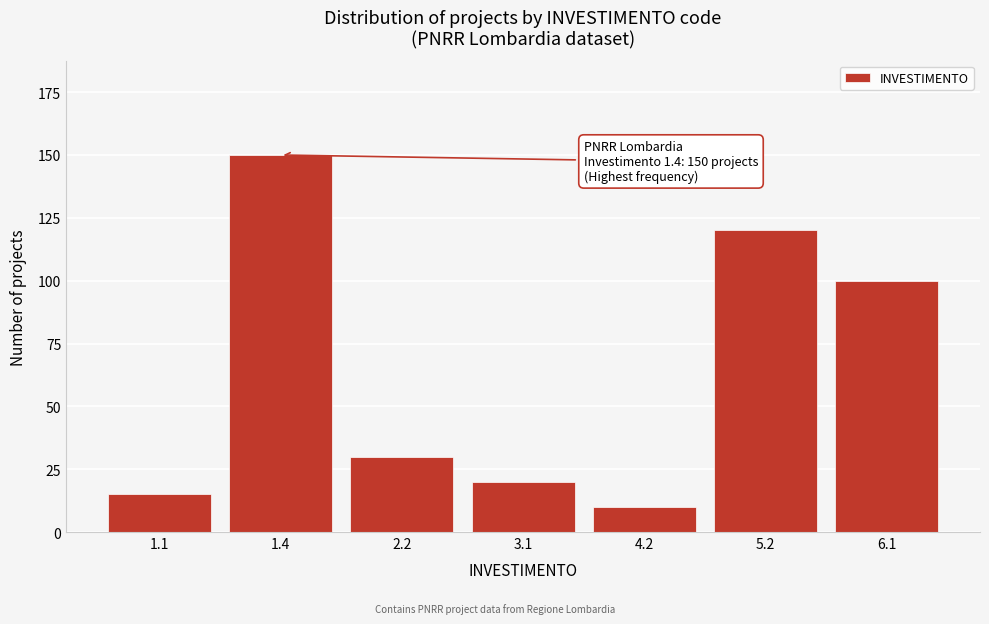

Reading left to right, list all the values displayed in this chart.

15	150	30	20	10	120	100